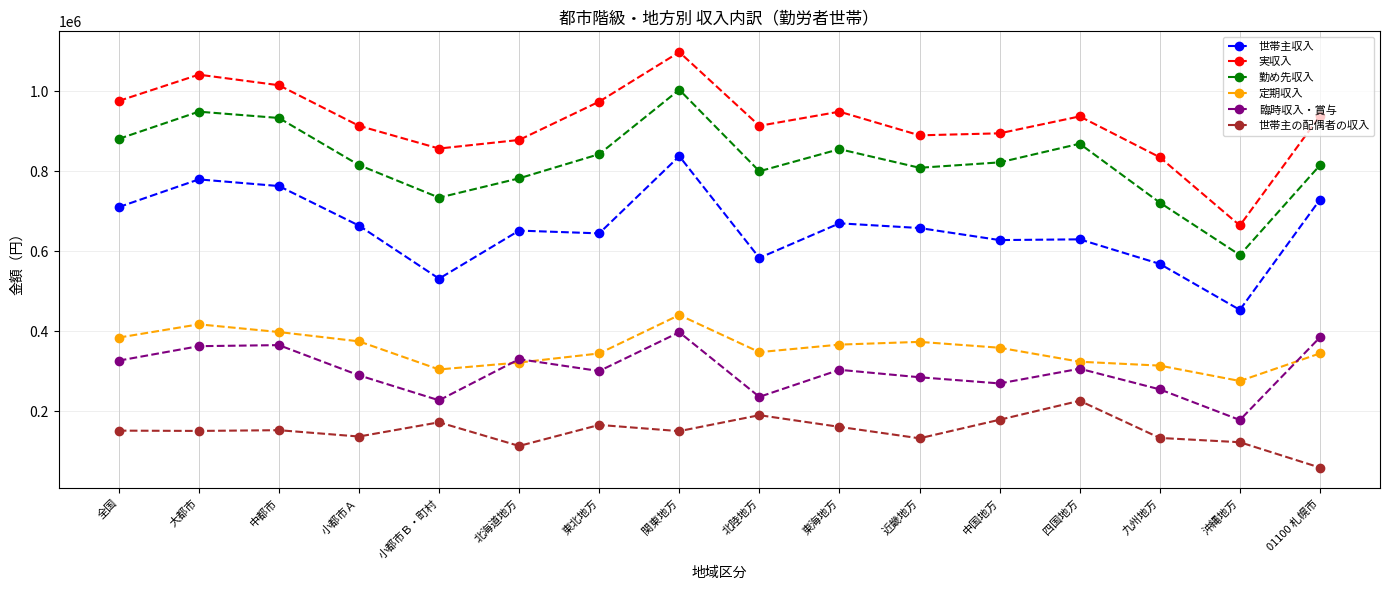

What is the smallest value displayed?

58799